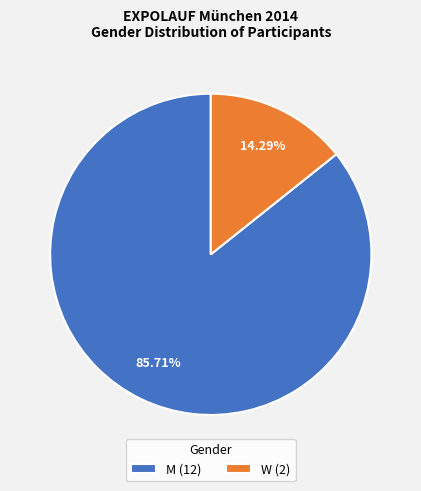

To the nearest percent, what portion does M represent?

86%